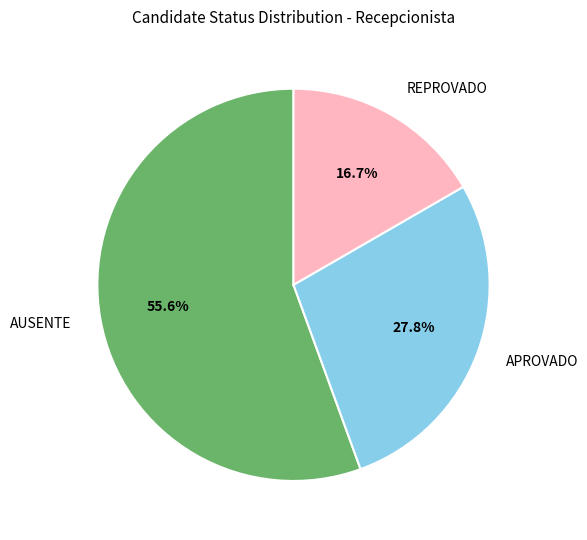

What percentage is the APROVADO slice, to the nearest percent?

28%